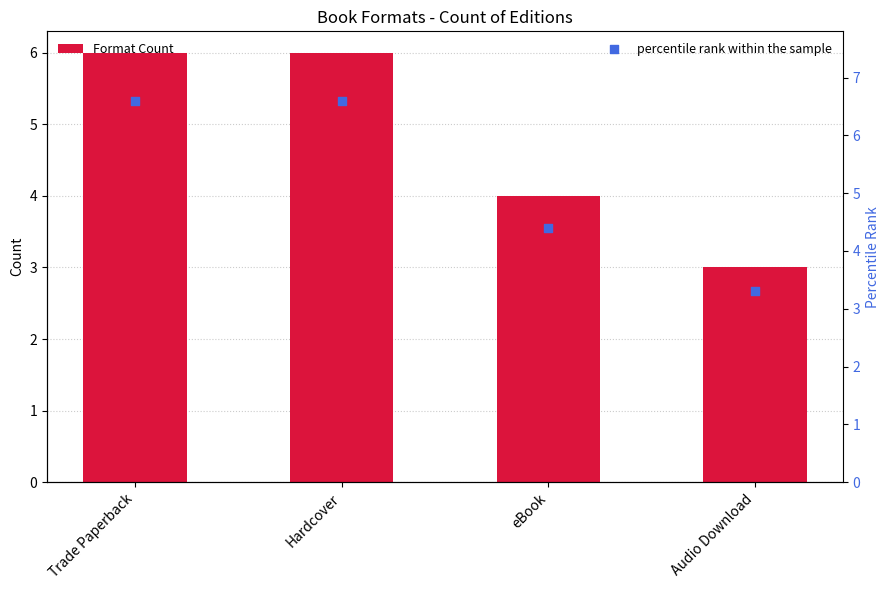

At how many categories does at least one series exceed 6?

2